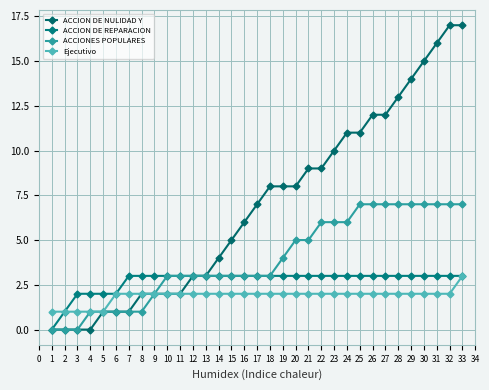

Is this an area chart (filled region under the line)?

No